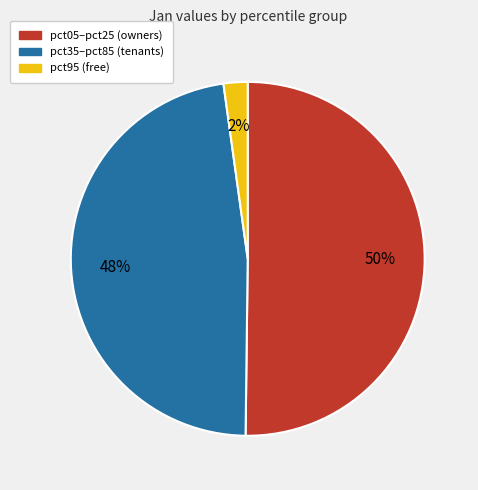

To the nearest percent, what is the average slice percentage?

33%